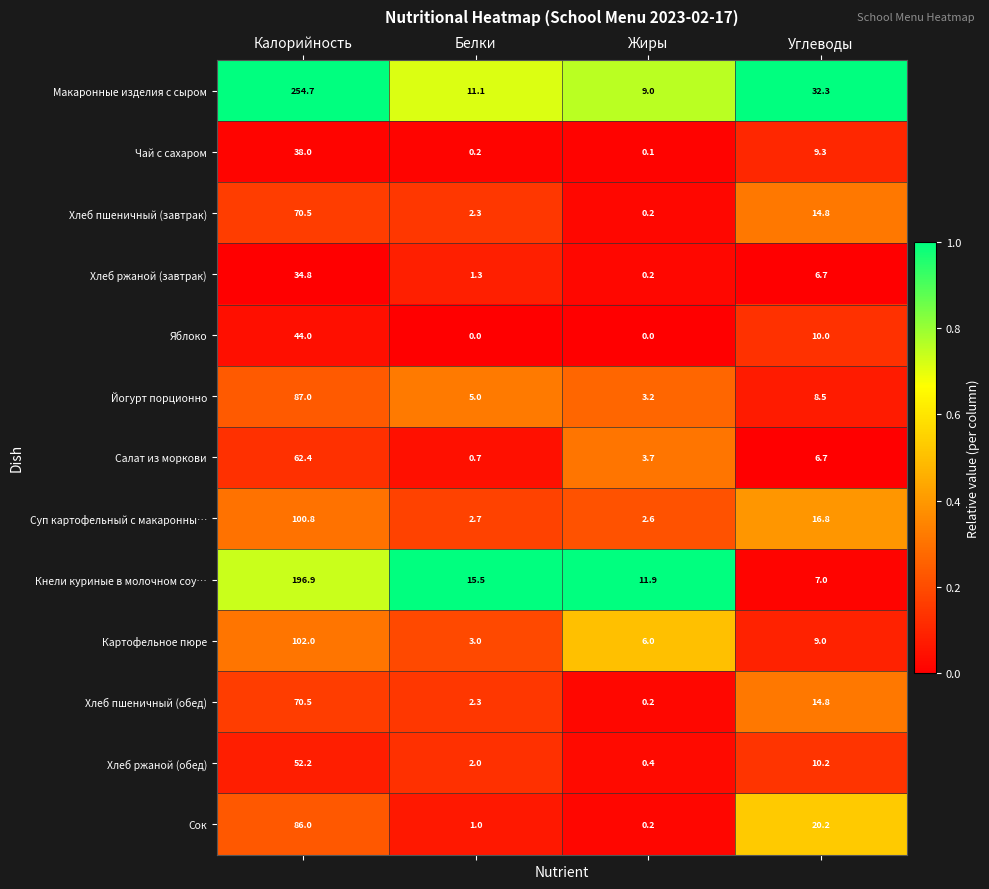

The value of Хлеб ржаной (обед) at Калорийность is 76.1. True or false?

False